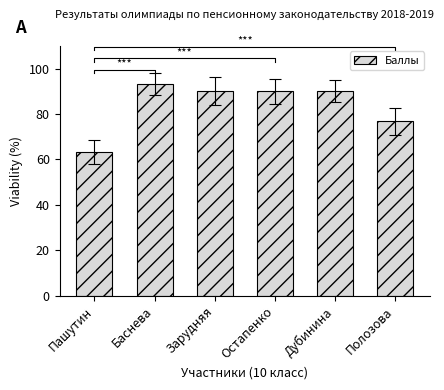

At which label does the data first exceed 90?

Баснева